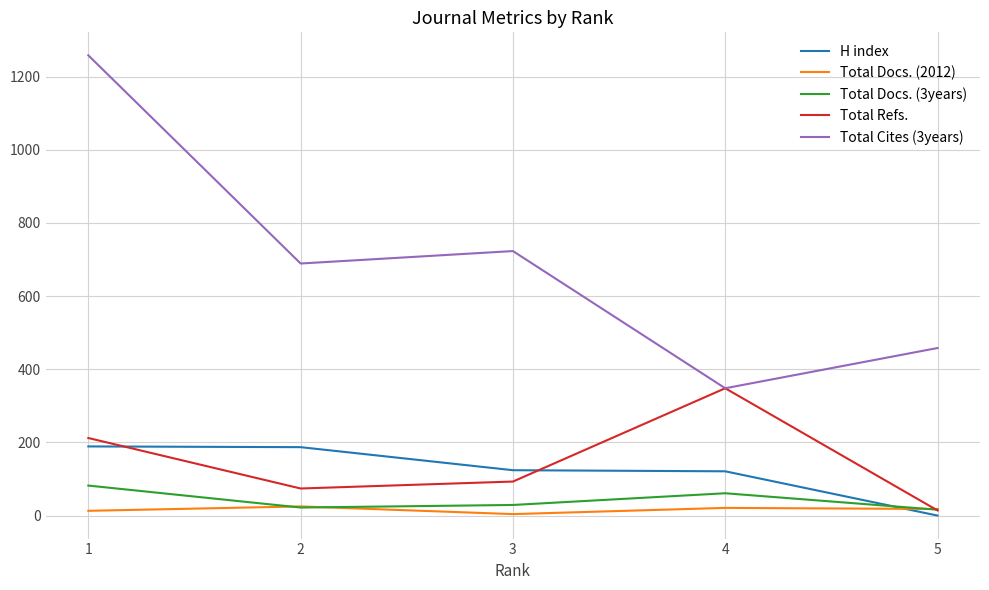

Which series has the widest spread of values?

Total Cites (3years)